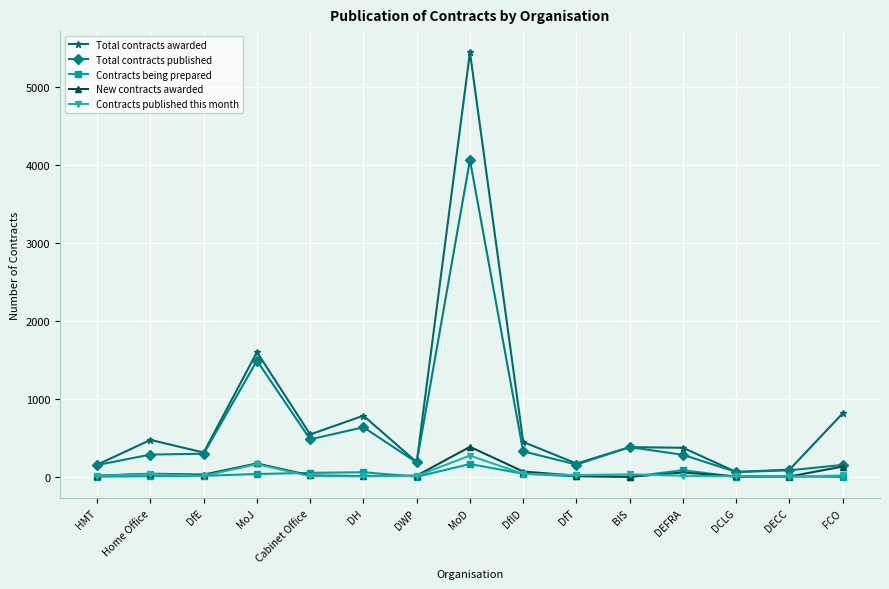

Which series changed the most between DECC and FCO?

Total contracts awarded